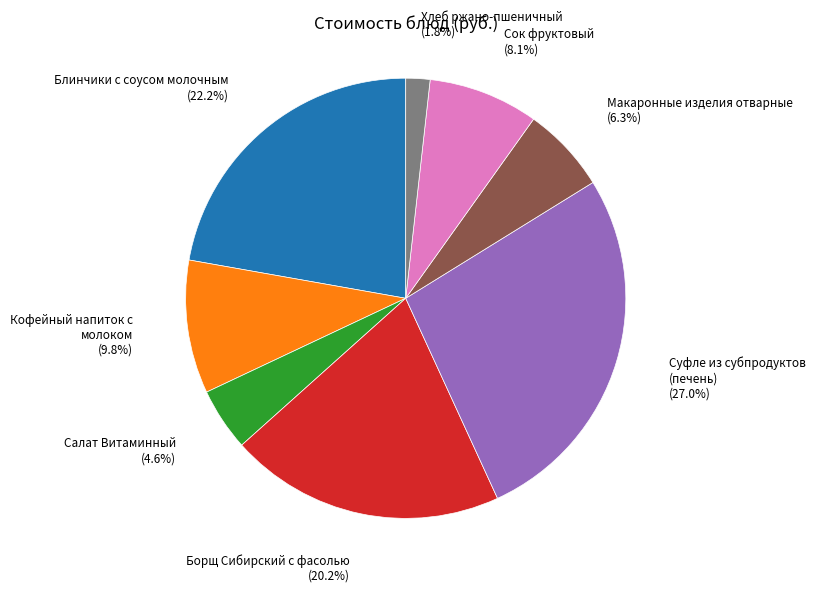

Approximately how many times larger is the value at Суфле из субпродуктов (печень) compared to Кофейный напиток с молоком?

2.8